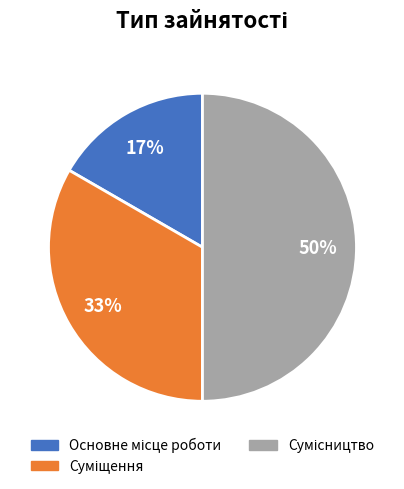

To the nearest percent, what is the difference between the largest and smallest slice percentages?

33%